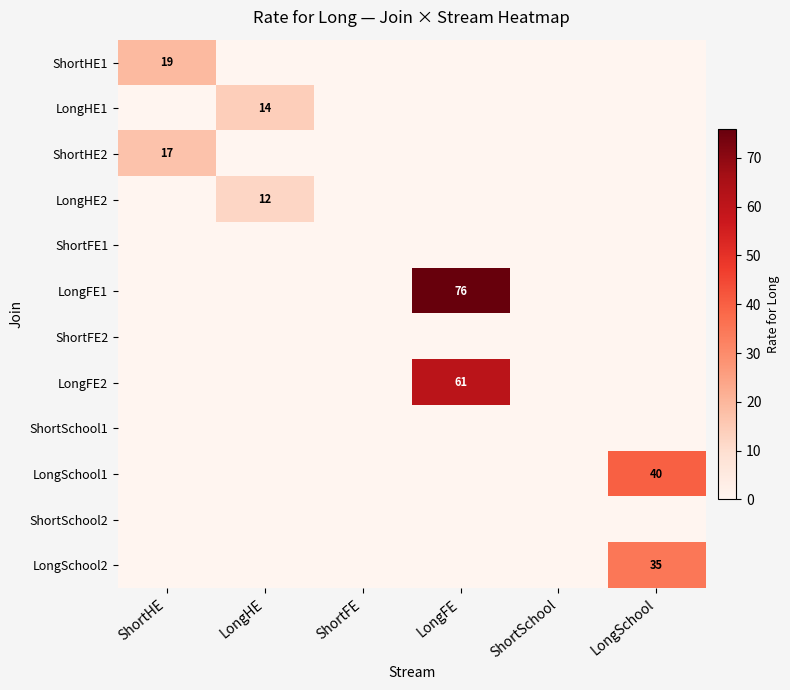

The value of ShortHE2 at ShortHE is 24. True or false?

False